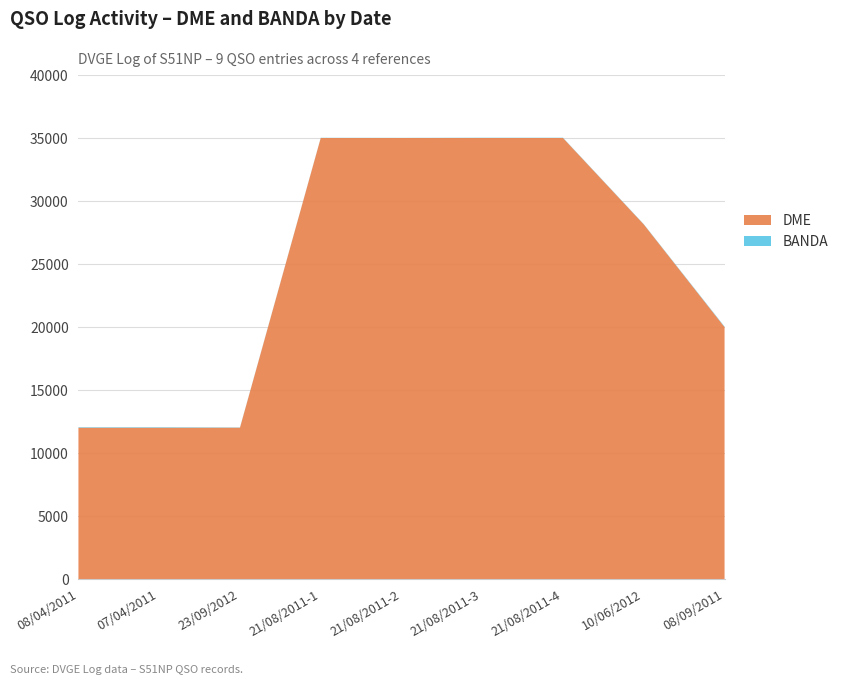

Reading left to right, what are all the values shown in this chart?

DME: 12040	12040	12040	35014	35014	35014	35014	28161	20019
BANDA: 40	40	20	15	10	20	20	20	40